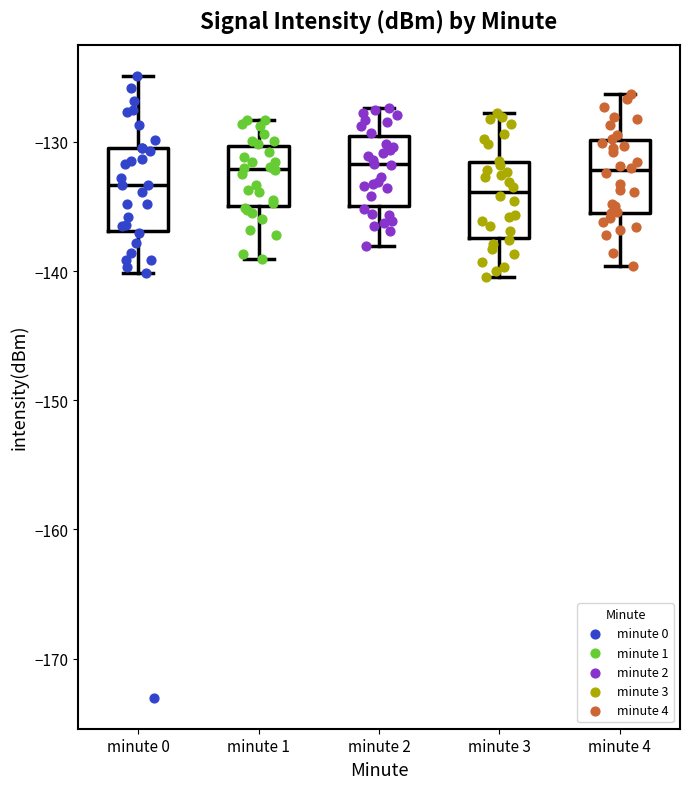

Where does the median line of the box for minute 1 sit on the y-axis? The values are not printed on the chart, so give them approximately, as read against the axis.

-132